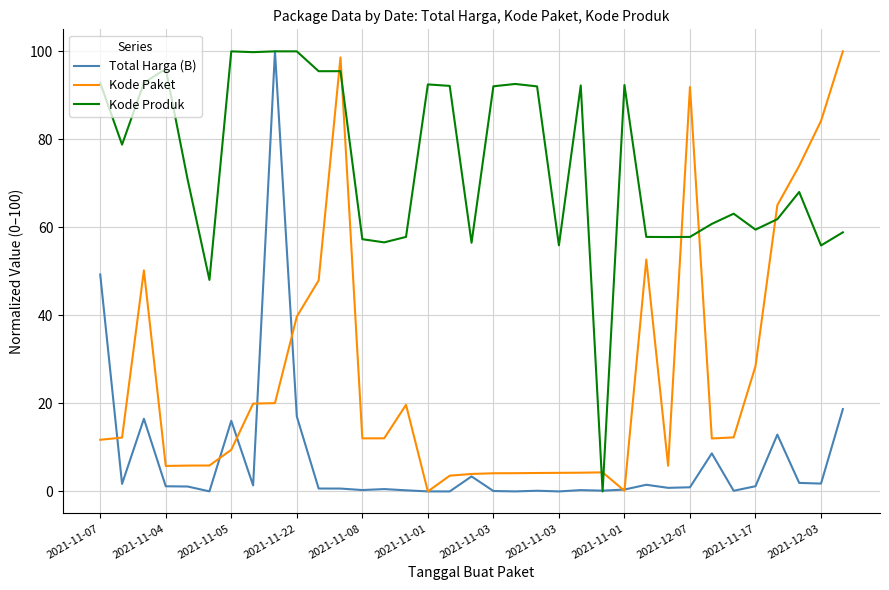

What is the maximum value shown in the chart?

100.0